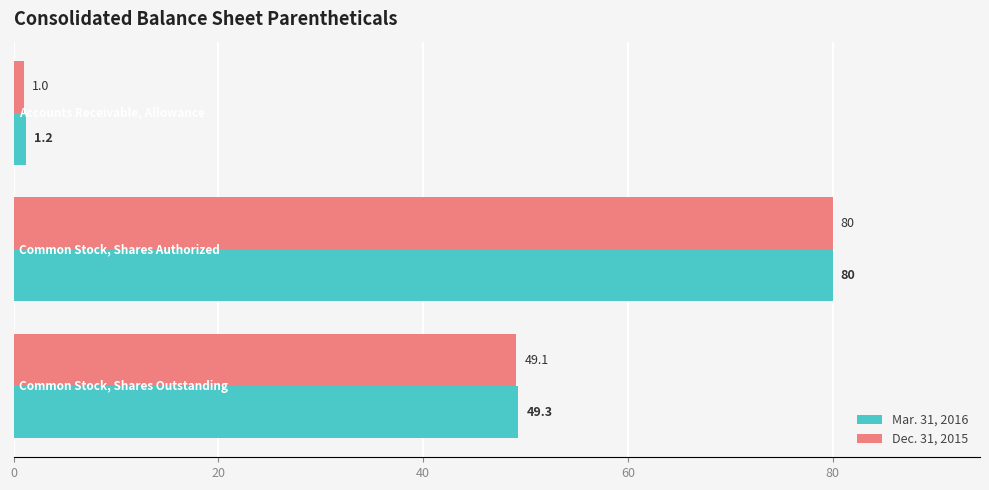

Count the Dec. 31, 2015 values in the range 1 to 80.

3